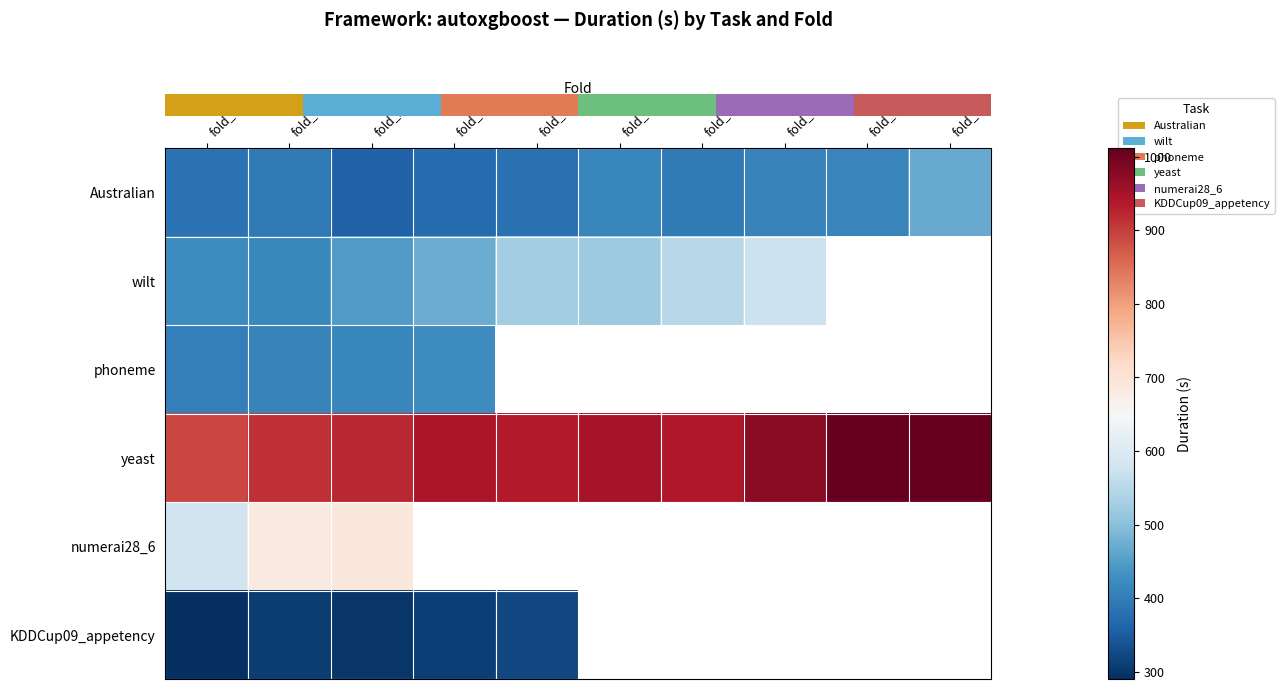

At how many categories does at least one series exceed 681?

10